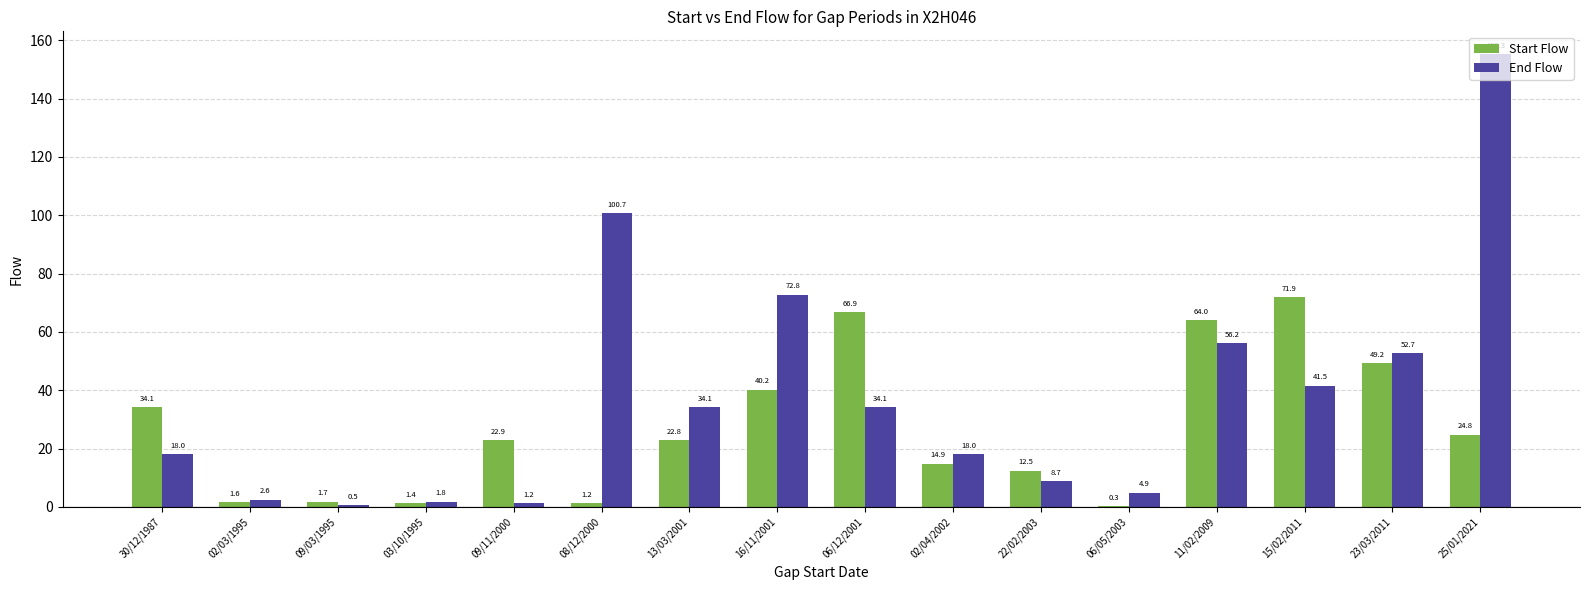

What is the sum of the End Flow values at 06/05/2003 and 11/02/2009?

61.2